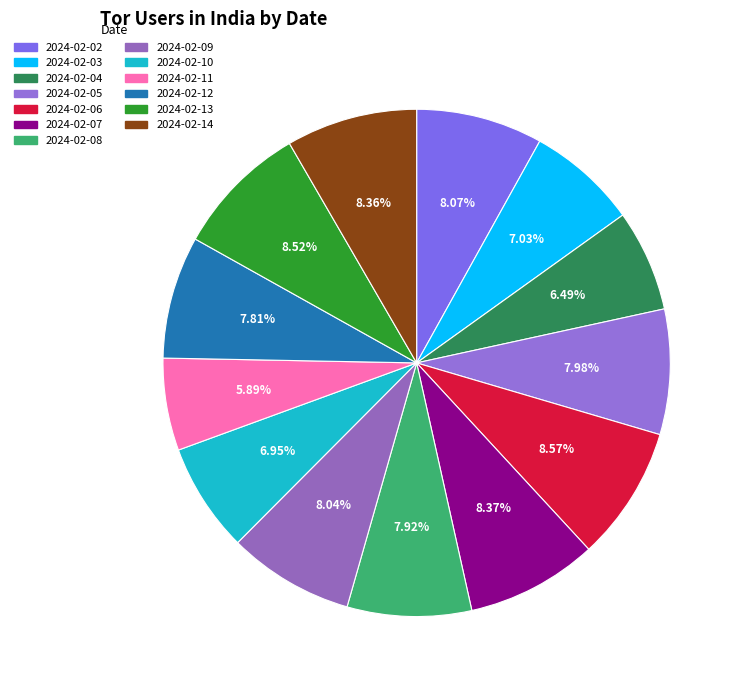

How many segments does this pie chart have?

13